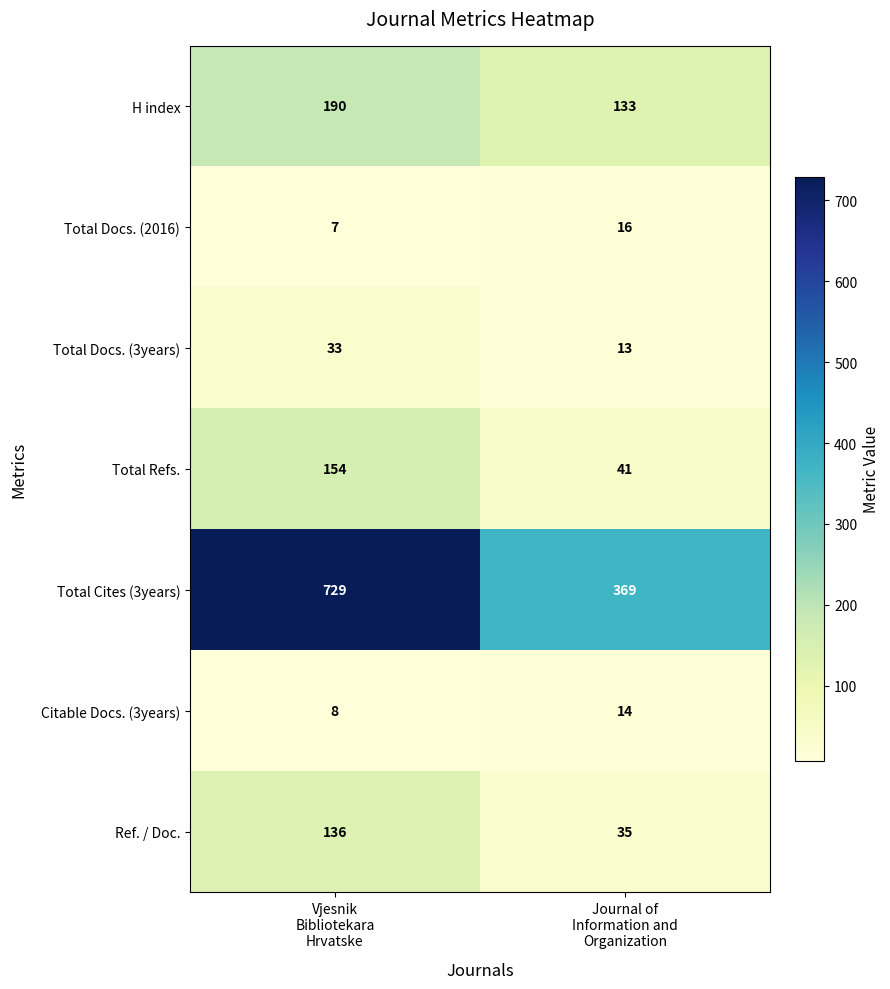

What is the difference between the maximum and minimum values in the Total Docs. (3years) series?

20